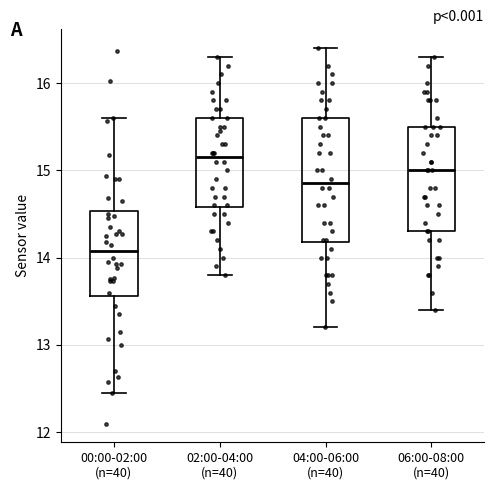

Reading left to right, transcribe this box plot: for each box, give where its median line is, the range the box spans, and where its two whiskers end, as read against the y-axis. The values are not printed on the chart, so give them approximately, as read against the axis.

00:00-02:00 (n=40): median 14.1, box 13.6 to 14.5, whiskers 12.5 to 15.6
02:00-04:00 (n=40): median 15.2, box 14.6 to 15.6, whiskers 13.8 to 16.3
04:00-06:00 (n=40): median 14.9, box 14.2 to 15.6, whiskers 13.2 to 16.4
06:00-08:00 (n=40): median 15.0, box 14.3 to 15.5, whiskers 13.4 to 16.3